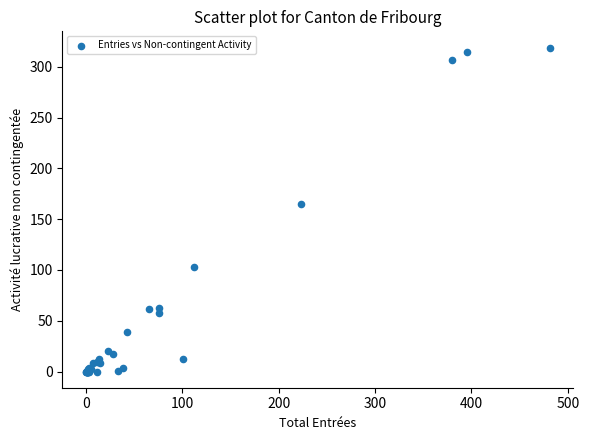

What Y value in the scatter plot is closest to 159?

165